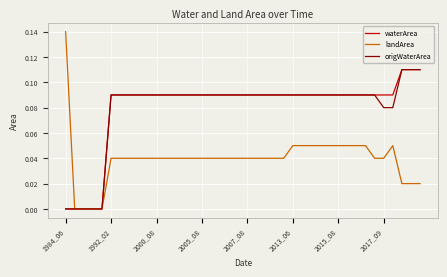

Does the chart have visible grid lines?

Yes